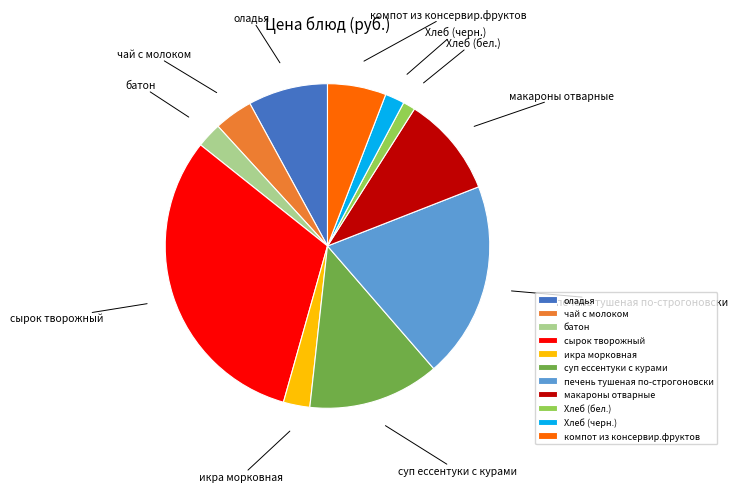

Do печень тушеная по-строгоновски and компот из консервир.фруктов together represent more than half of the pie?

No